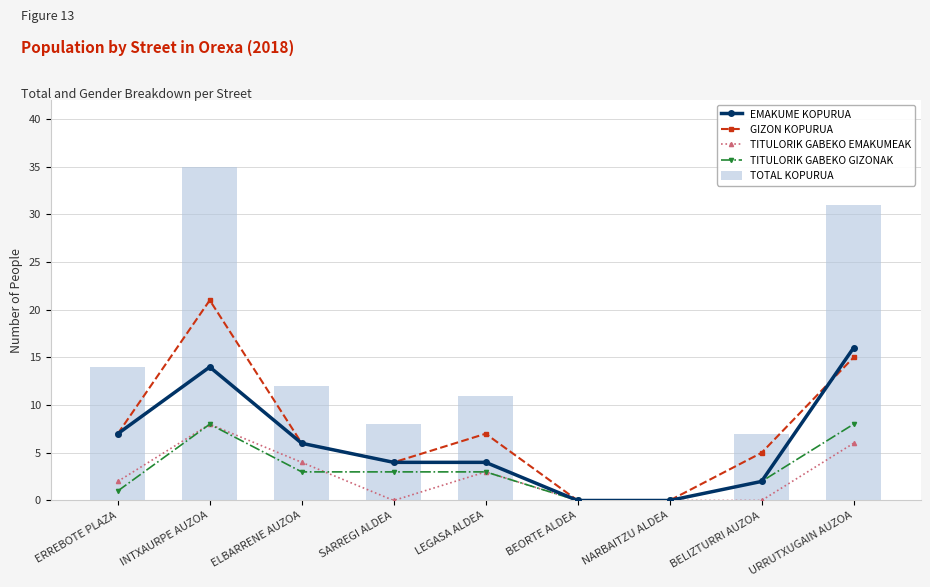

Read the TOTAL KOPURUA value at BELIZTURRI AUZOA, to the nearest 5.

5